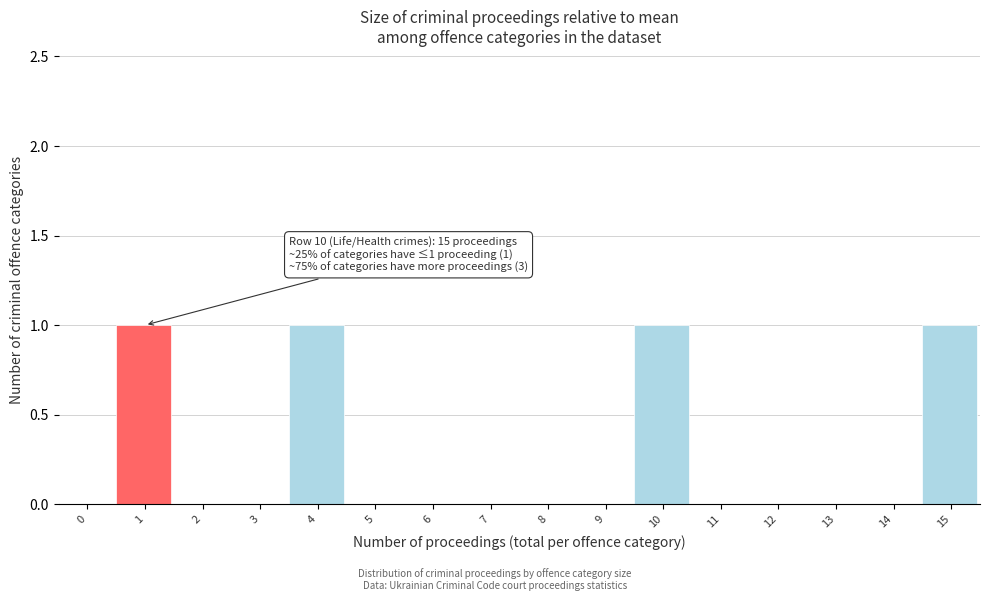

Reading left to right, extract all data points from this chart.

0=0	1=1	2=0	3=0	4=1	5=0	6=0	7=0	8=0	9=0	10=1	11=0	12=0	13=0	14=0	15=1